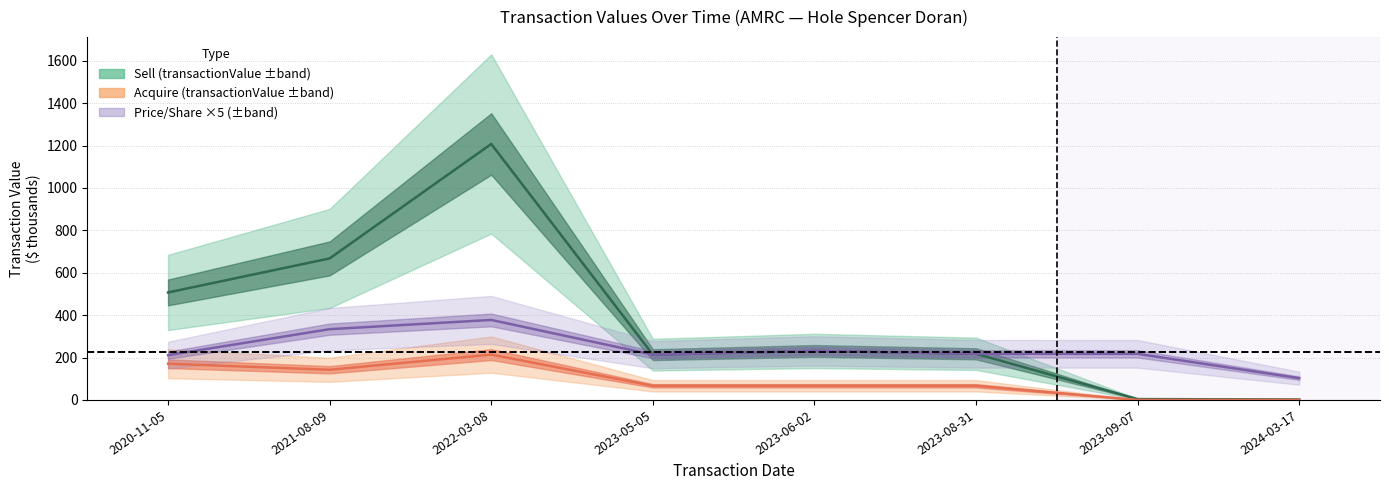

How many distinct data groups are displayed?

3